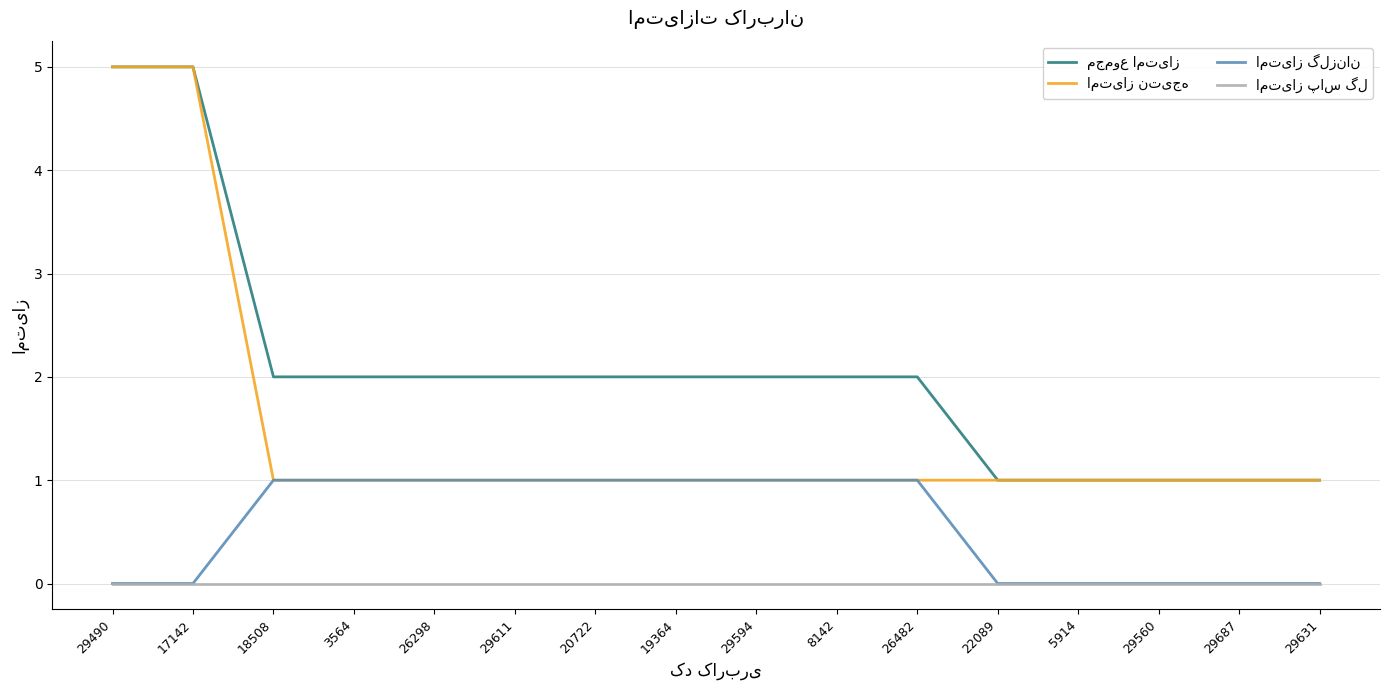

What is the maximum value shown in the chart?

5